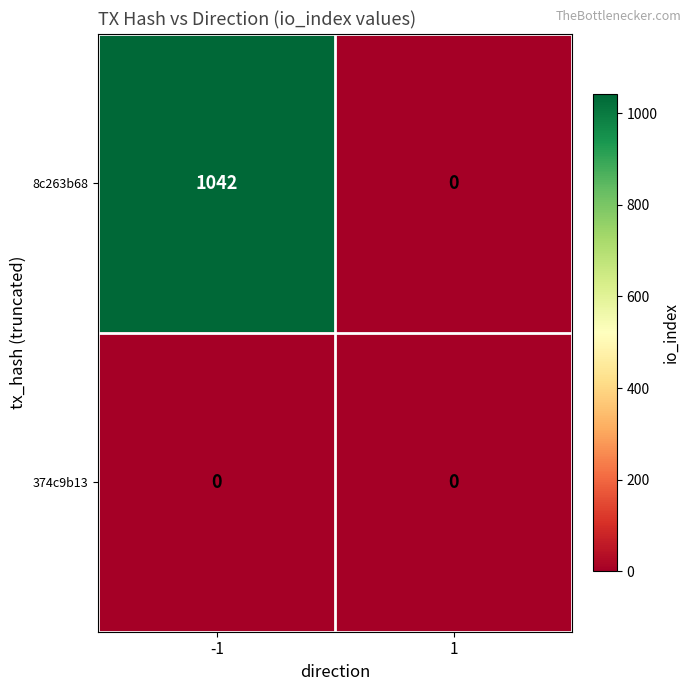

Is the value of 374c9b13 at -1 greater than the value of 8c263b68 at -1?

No